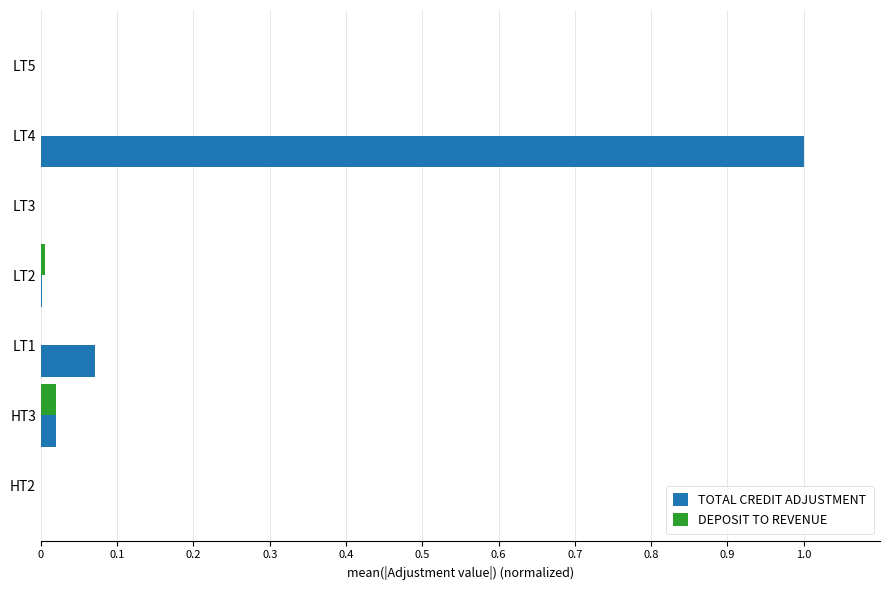

Which category has the highest value across all series?

LT4